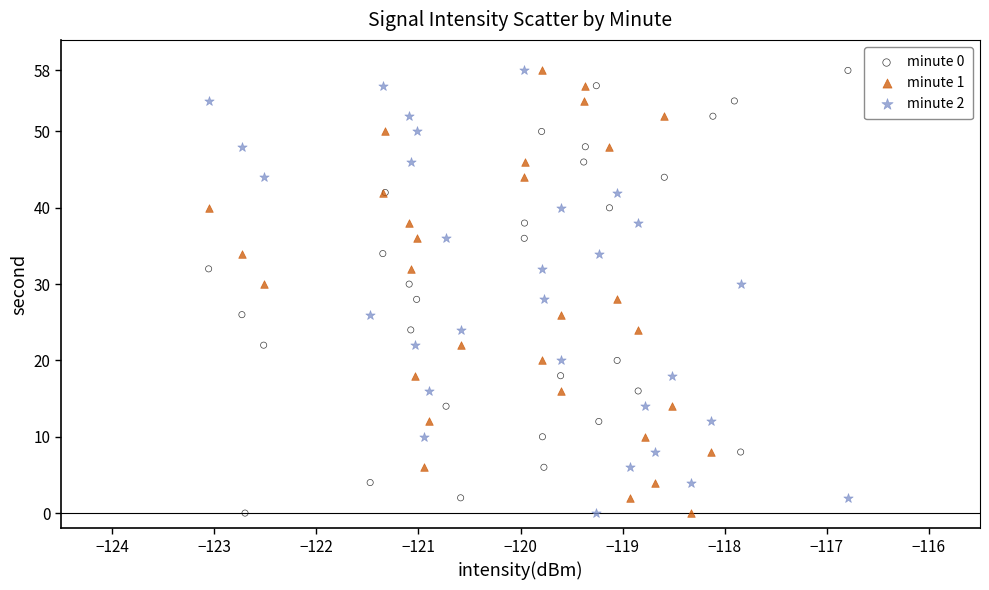

What are all the series names shown in the legend?

minute 0, minute 1, minute 2